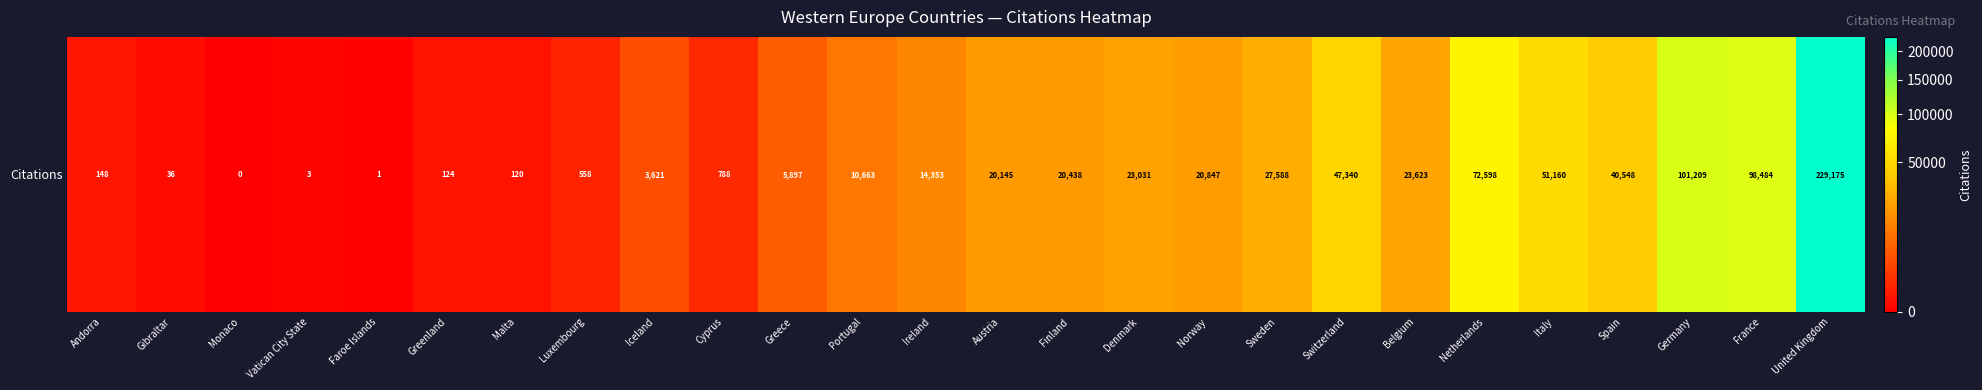

Is it true that the value at Cyprus is 1298?

False